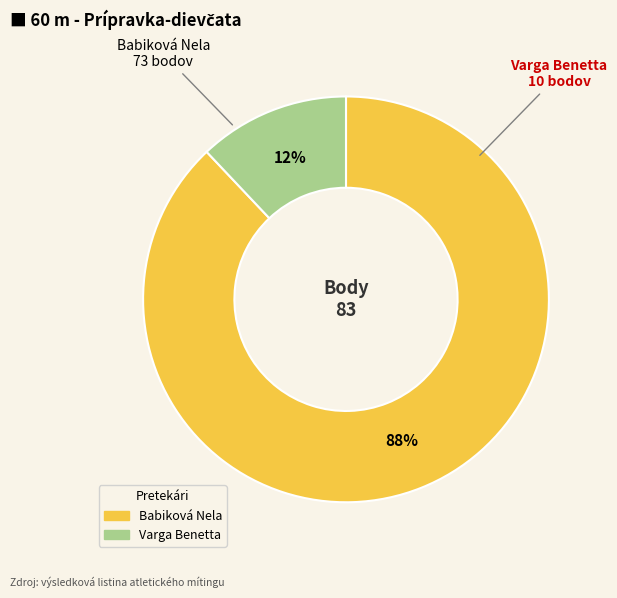

To the nearest percent, what percentage of the pie is Varga Benetta?

12%